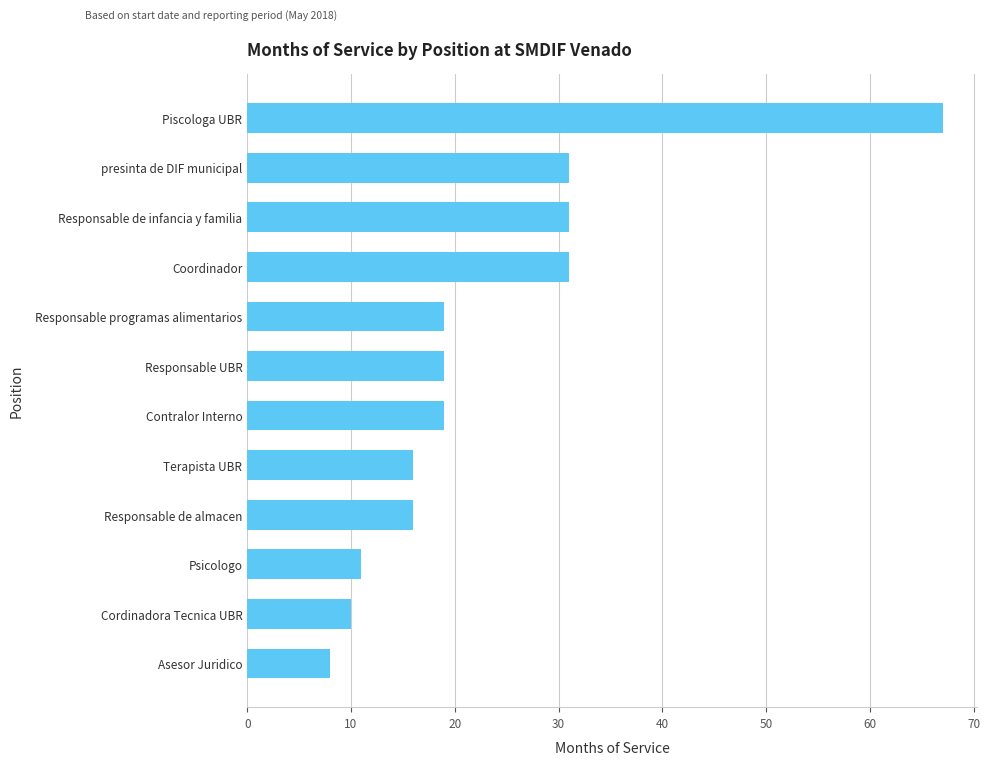

Reading bottom to top, transcribe all the data shown in this chart.

Asesor Juridico=8	Cordinadora Tecnica UBR=10	Psicologo=11	Responsable de almacen=16	Terapista UBR=16	Contralor Interno=19	Responsable UBR=19	Responsable programas alimentarios=19	Coordinador=31	Responsable de infancia y familia=31	presinta de DIF municipal=31	Piscologa UBR=67